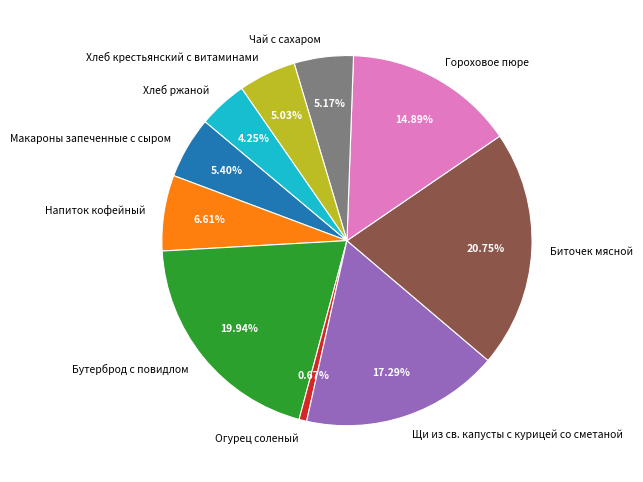

Is there a majority slice in this chart?

No